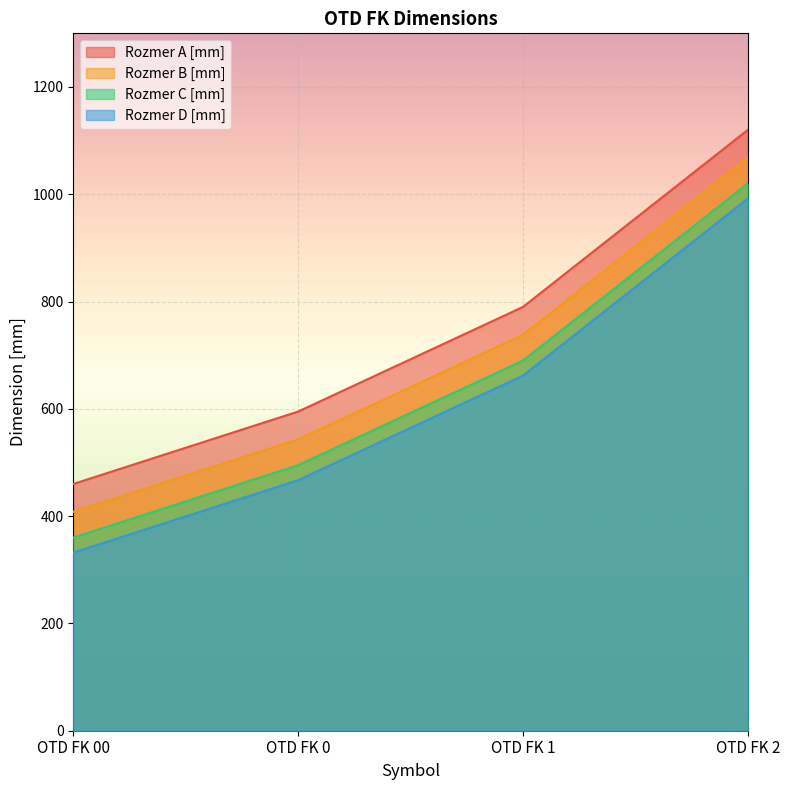

Which series has the largest range (max minus min)?

Rozmer A [mm]